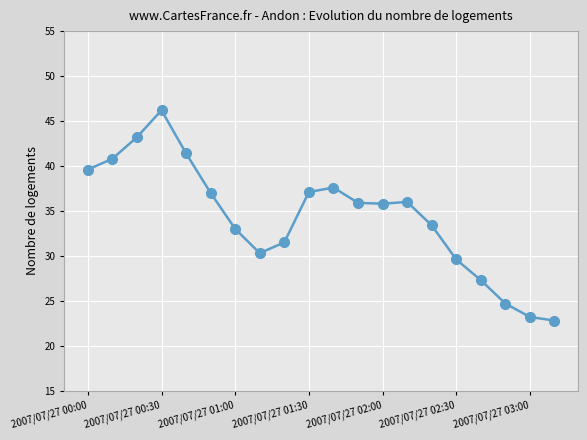

What is the sum of all values?

686.4